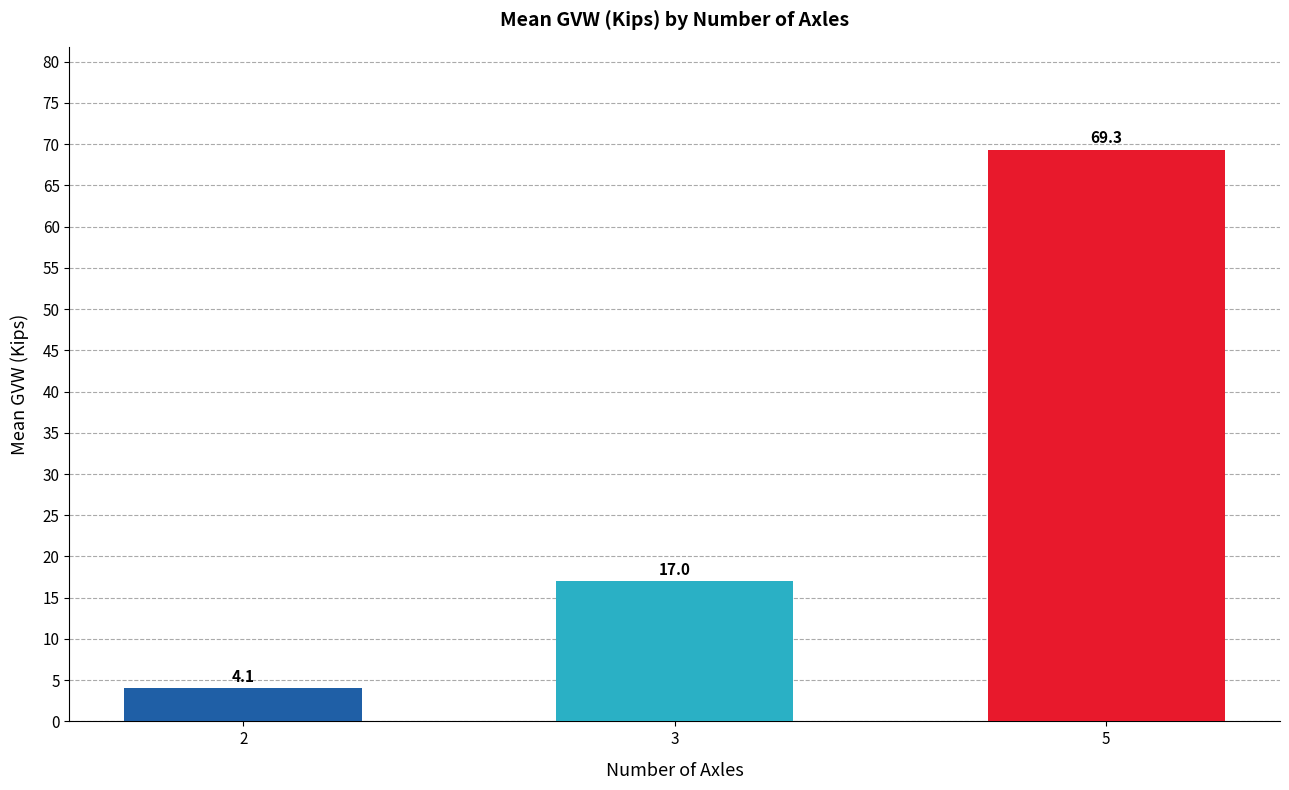

What is the greatest value displayed?

69.3